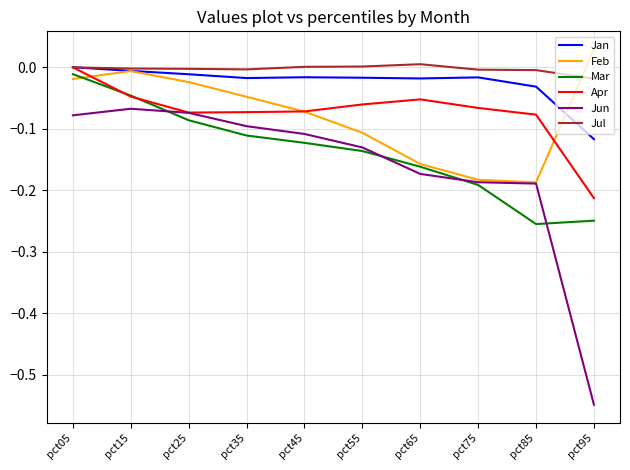

At pct95, list the series in order from largest to smallest.

Feb, Jul, Jan, Apr, Mar, Jun